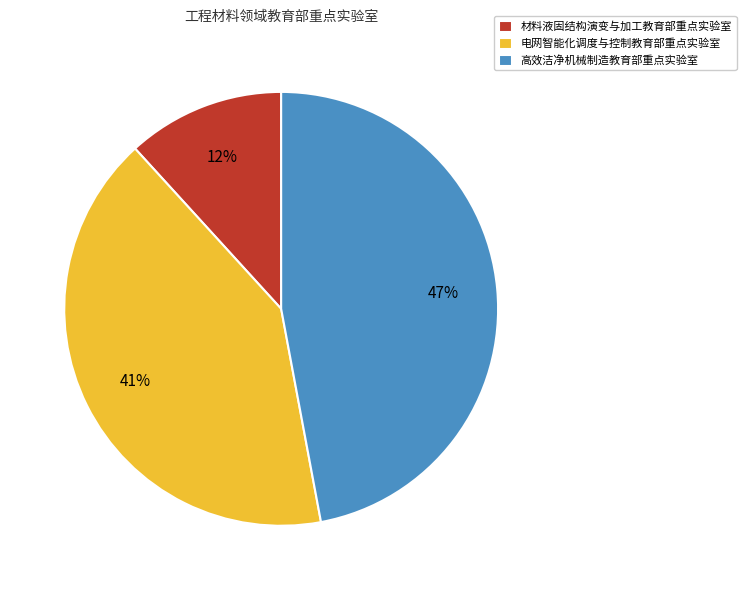

Which category has the biggest portion of the pie?

高效洁净机械制造教育部重点实验室